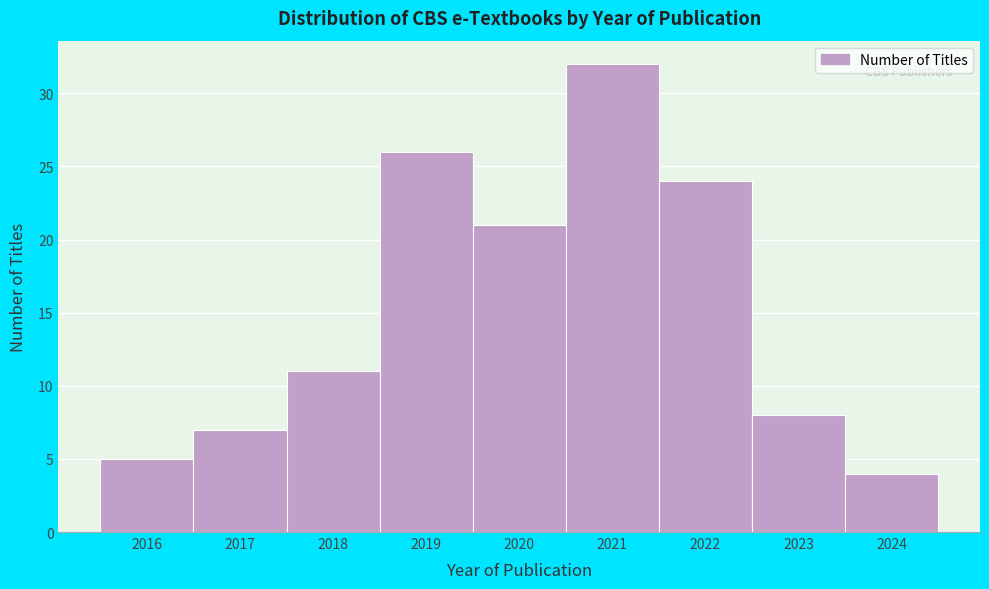

Reading left to right, extract all data points from this chart.

2016=5	2017=7	2018=11	2019=26	2020=21	2021=32	2022=24	2023=8	2024=4